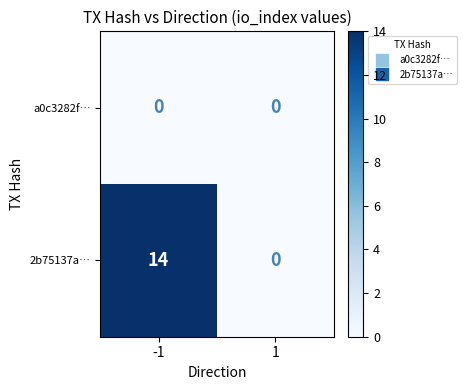

Which series changed the most between -1 and 1?

2b75137a…